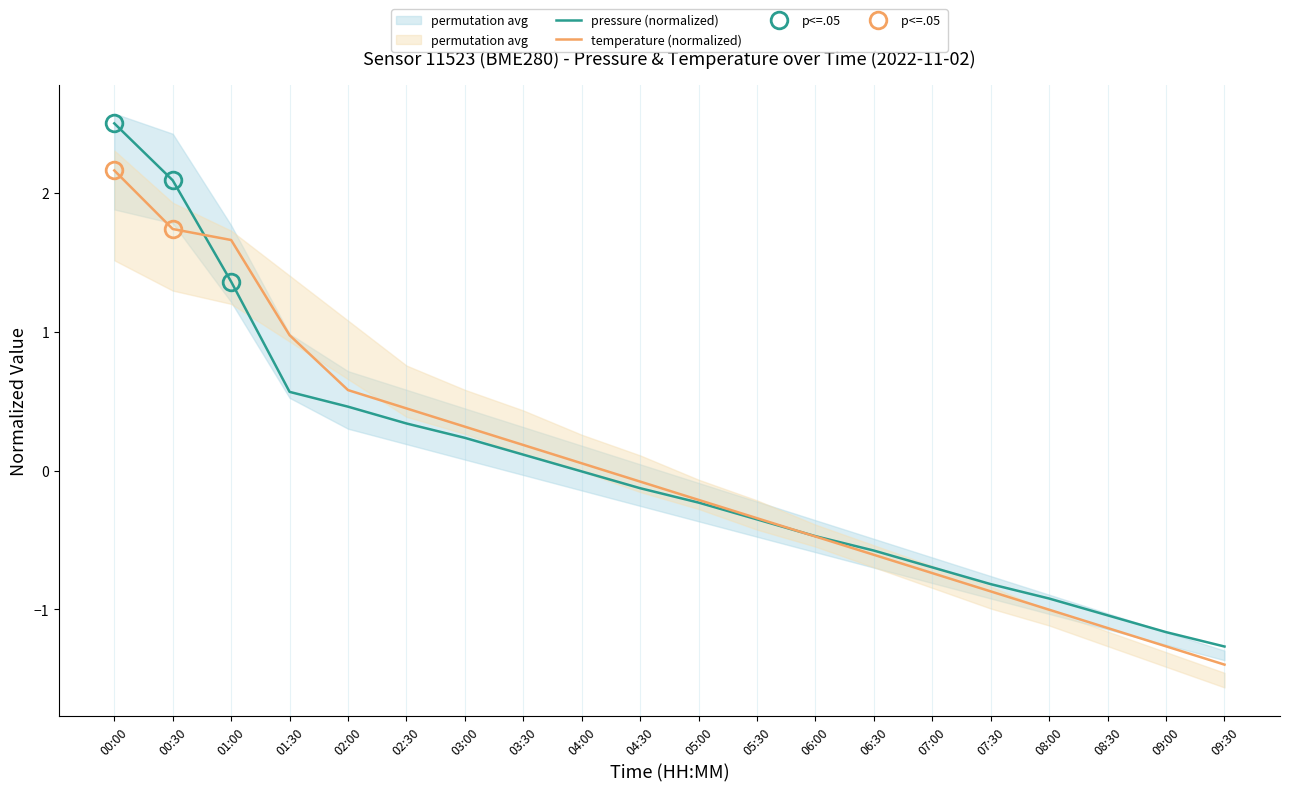

Is it true that temperature (normalized) equals 0.3 at 03:00?

True